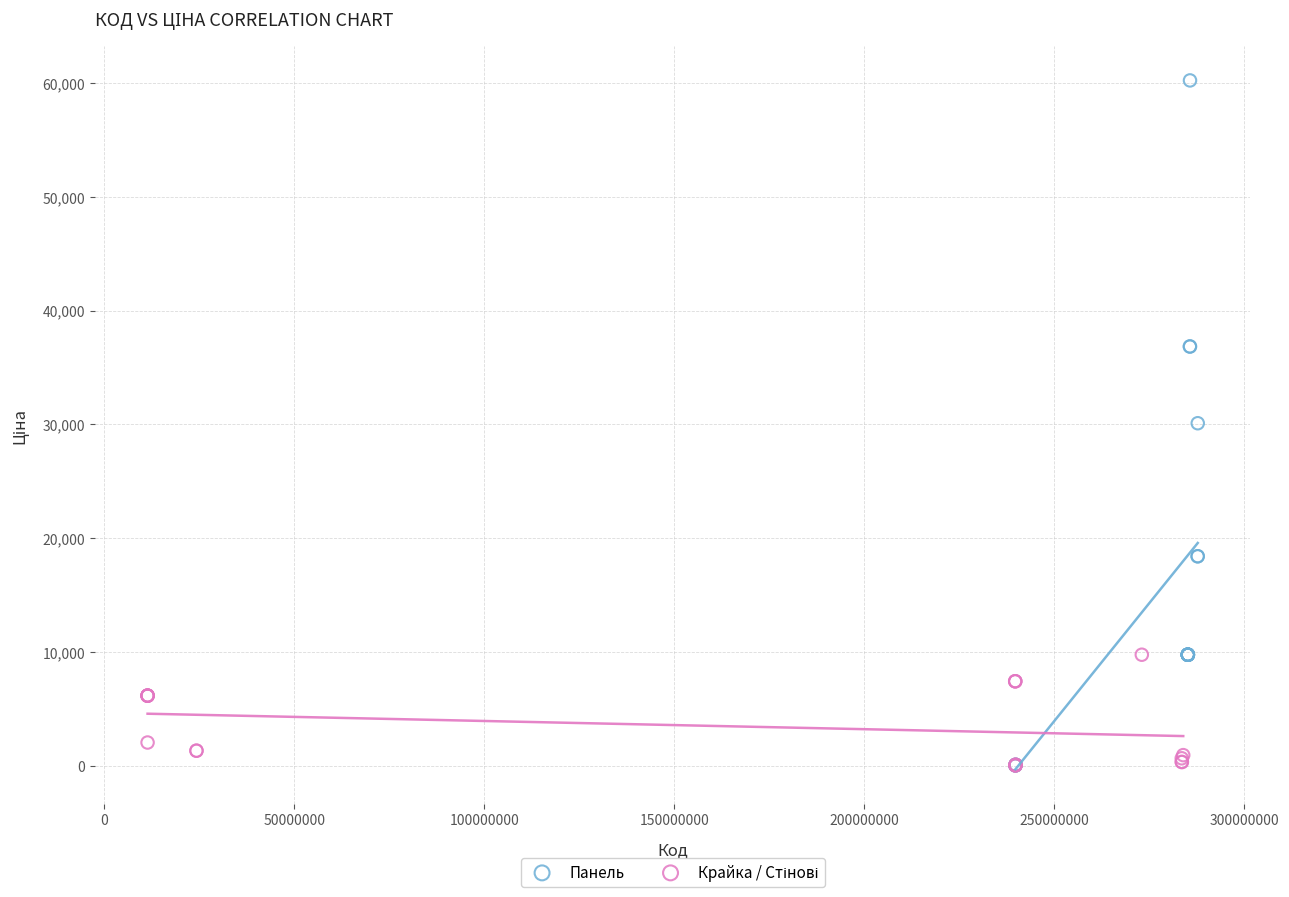

Which series has the widest spread of Y values?

Панель